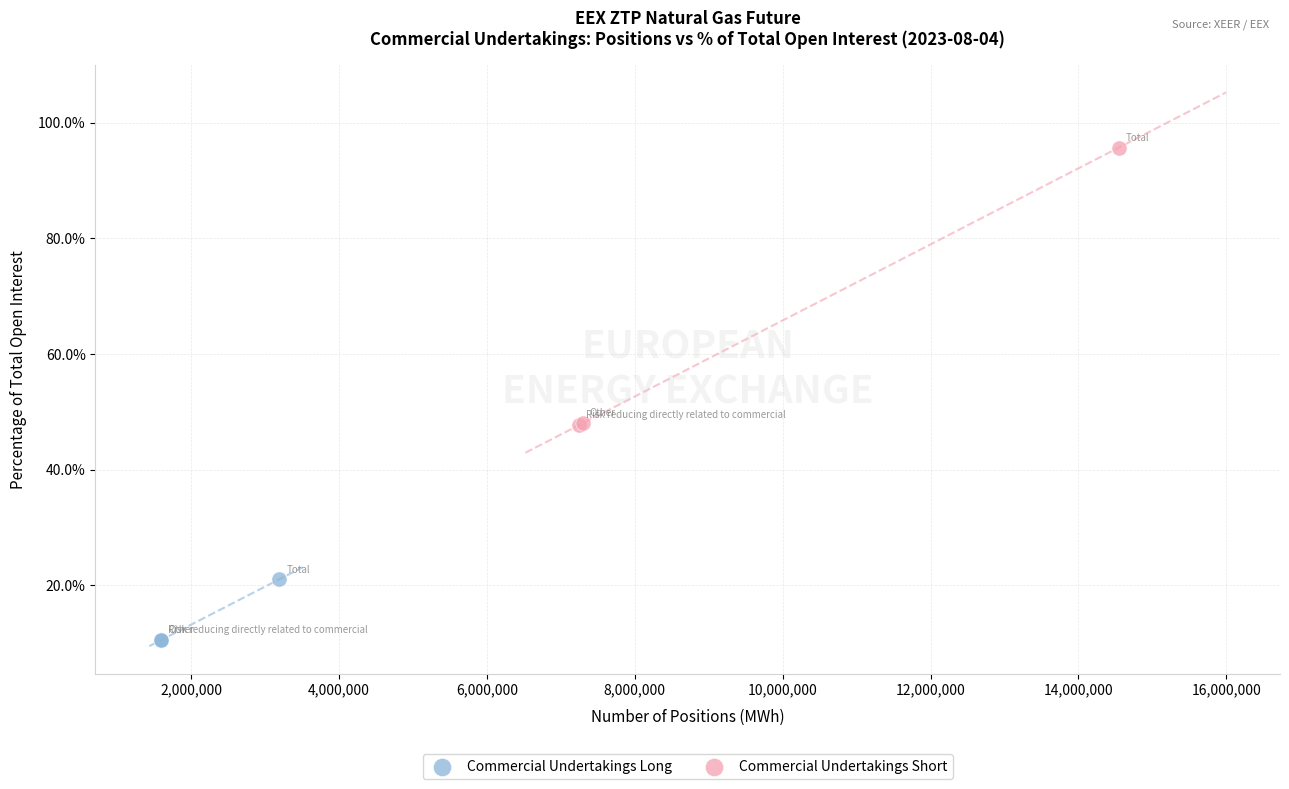

Which series contains the highest Y value?

Commercial Undertakings Short